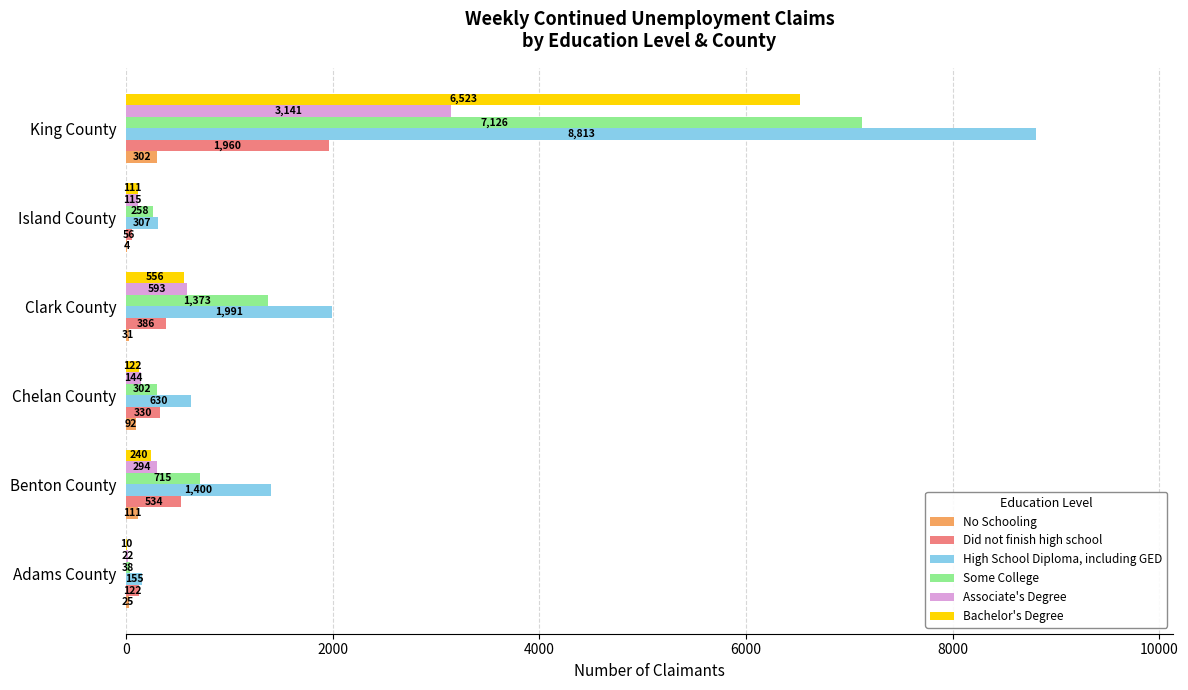

What is the greatest value displayed?

8813